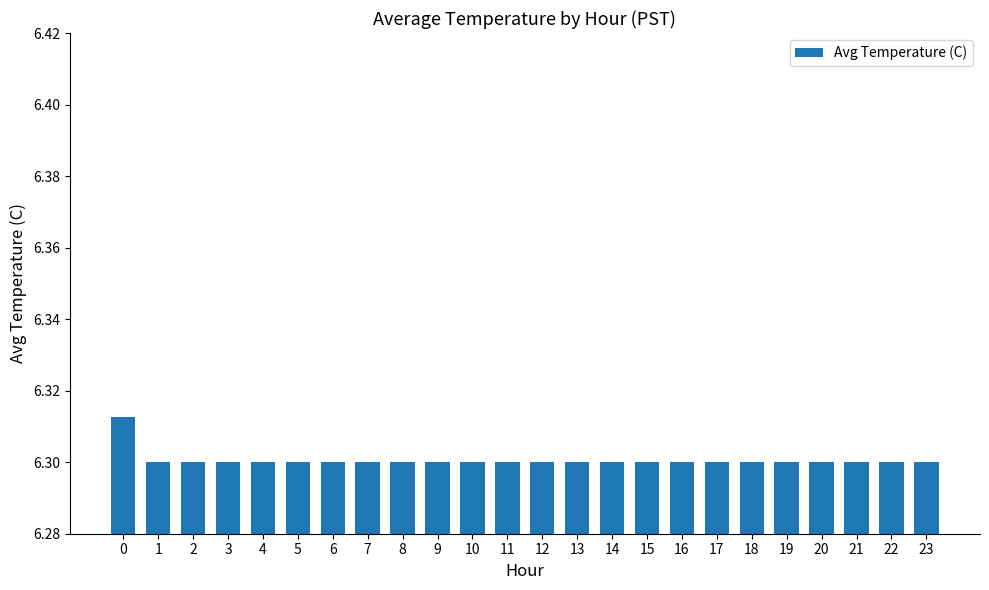

The value at 10 is 6.3. True or false?

True